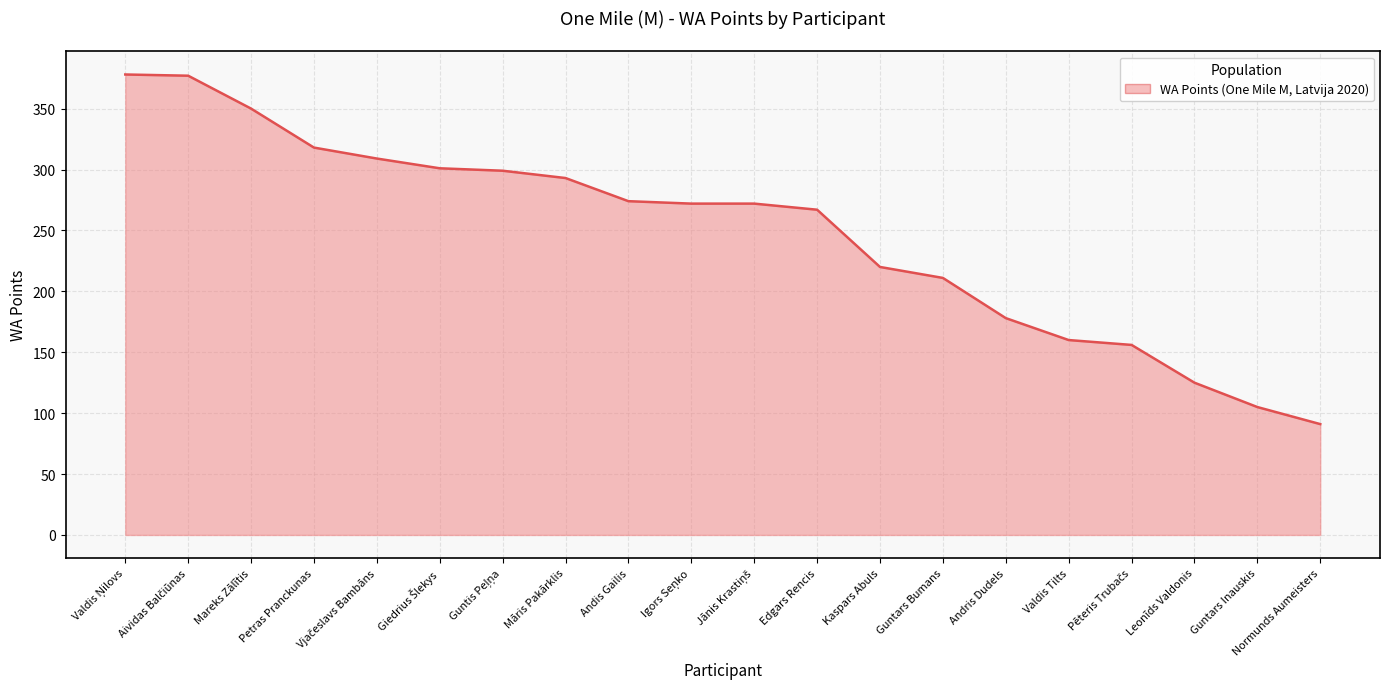

List the labels in order of value, largest first.

Valdis Ņilovs, Aividas Balčiūnas, Mareks Zālītis, Petras Pranckunas, Vjačeslavs Bambāns, Giedrius Šlekys, Guntis Peļņa, Māris Pakārklis, Andis Gailis, Igors Seņko, Jānis Krastiņš, Edgars Rencis, Kaspars Abuls, Guntars Bumans, Andris Dudels, Valdis Tilts, Pēteris Trubačs, Leonīds Valdonis, Guntars Inauskis, Normunds Aumeisters